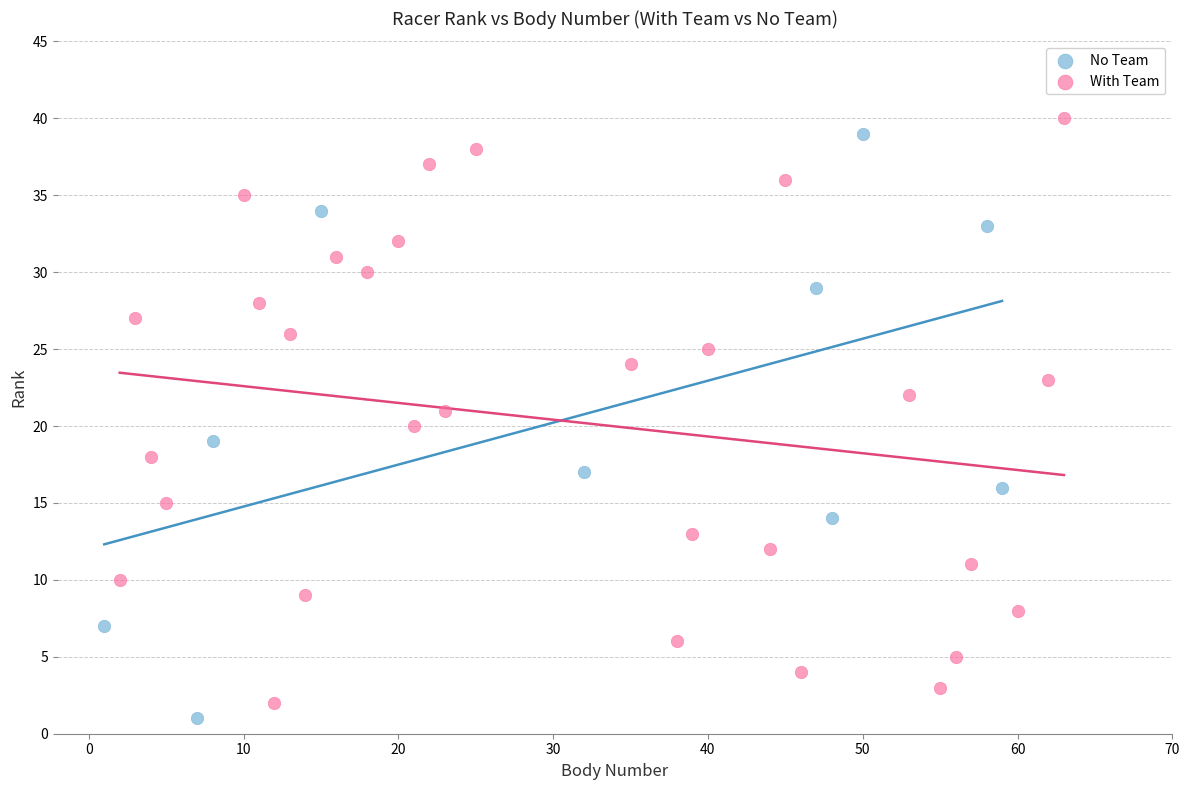

What are all the series names shown in the legend?

No Team, With Team